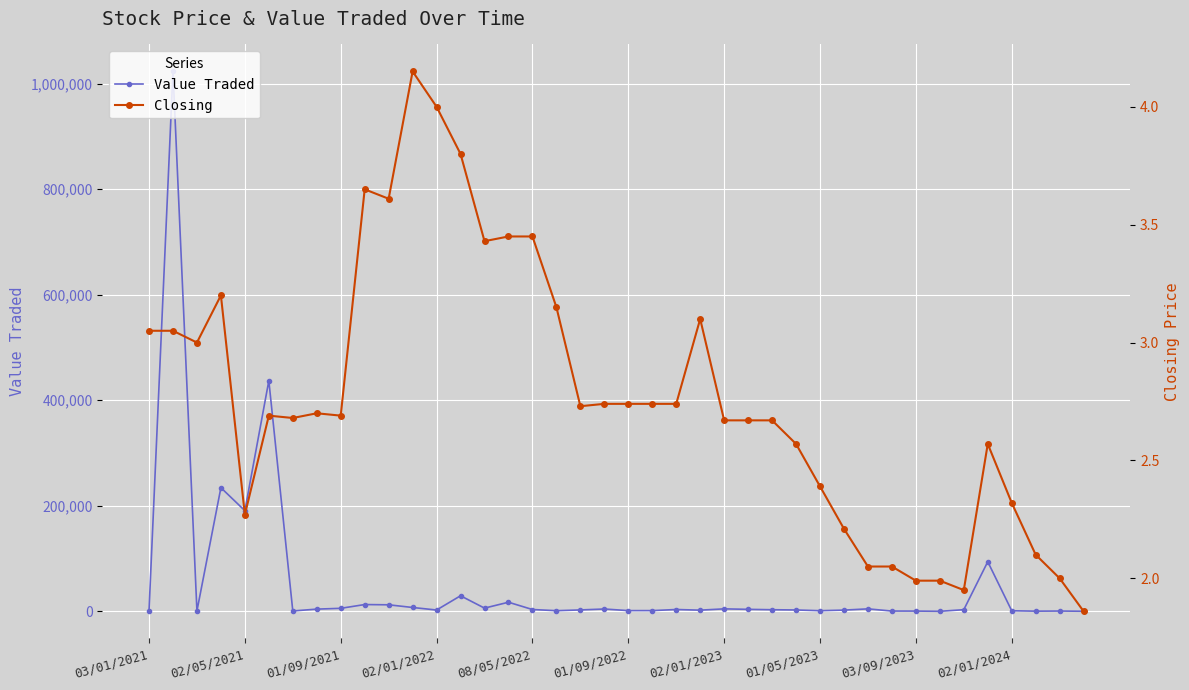

What is the approximate value of Value Traded at 37?

334.0